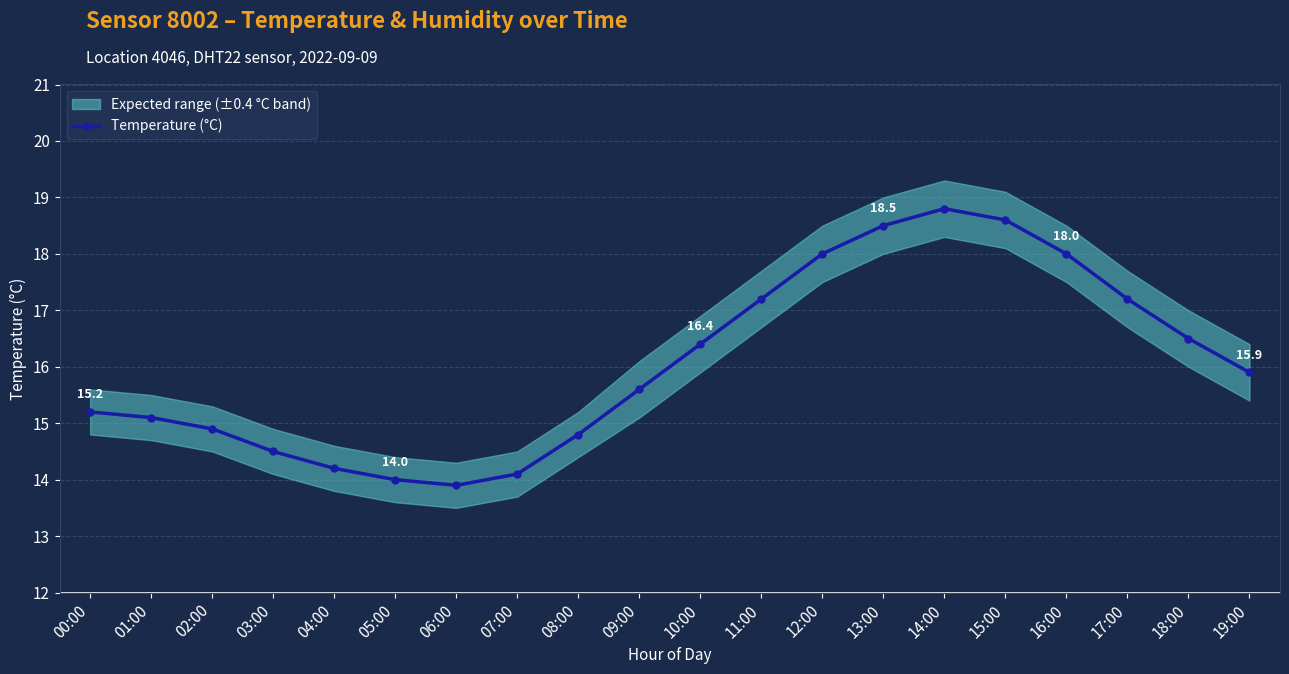

What is the maximum value shown in the chart?

18.8